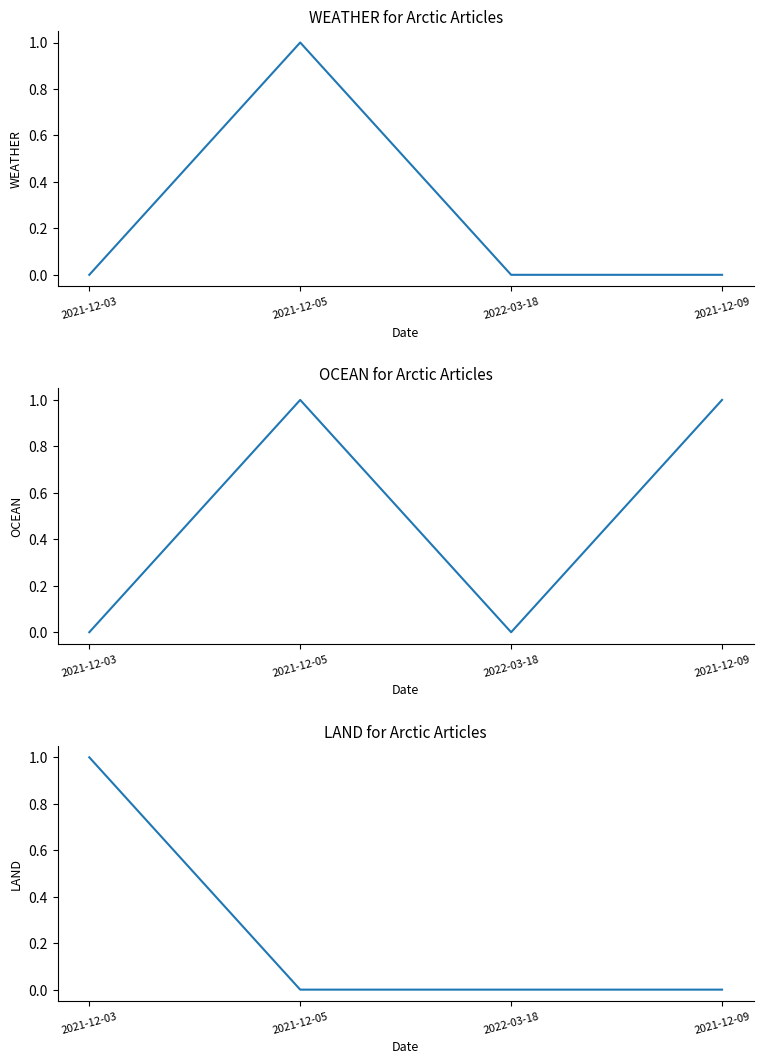

What position from the left is 2021-12-09?

4